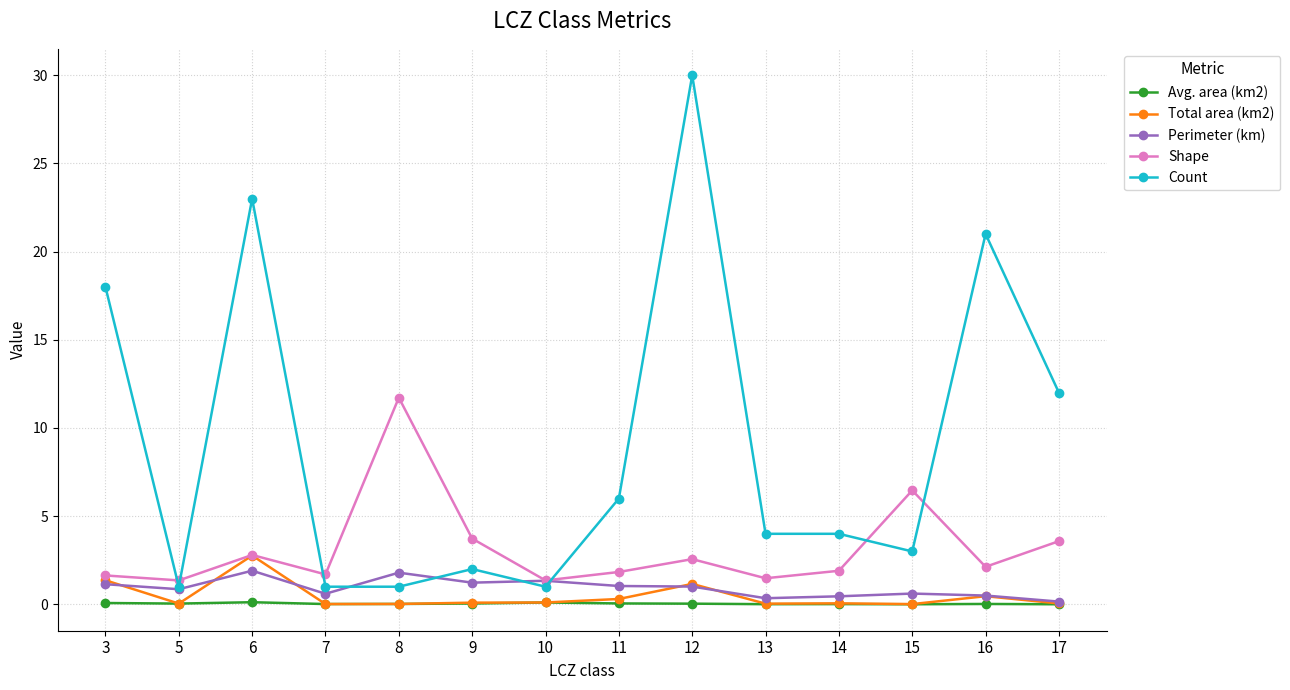

Which series changed the most between 3 and 11?

Count